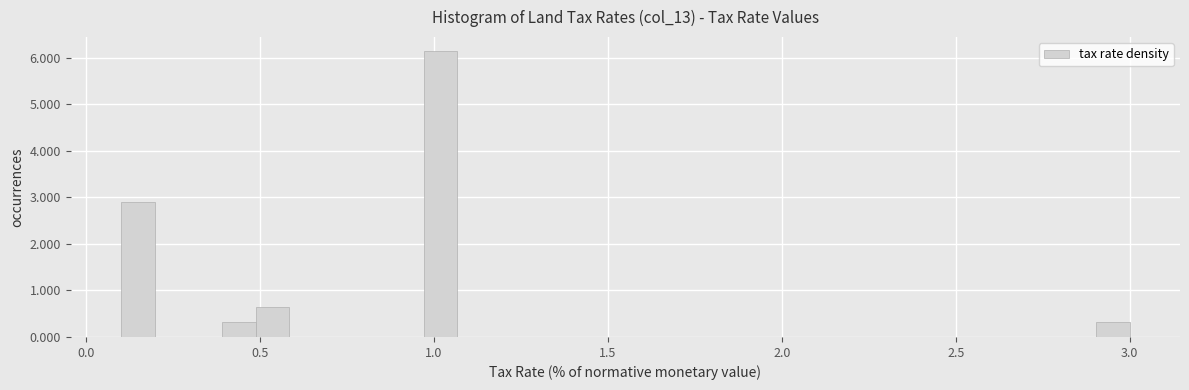

Read against the x-axis, roughly where is the centre of the tallest bar?

1.00